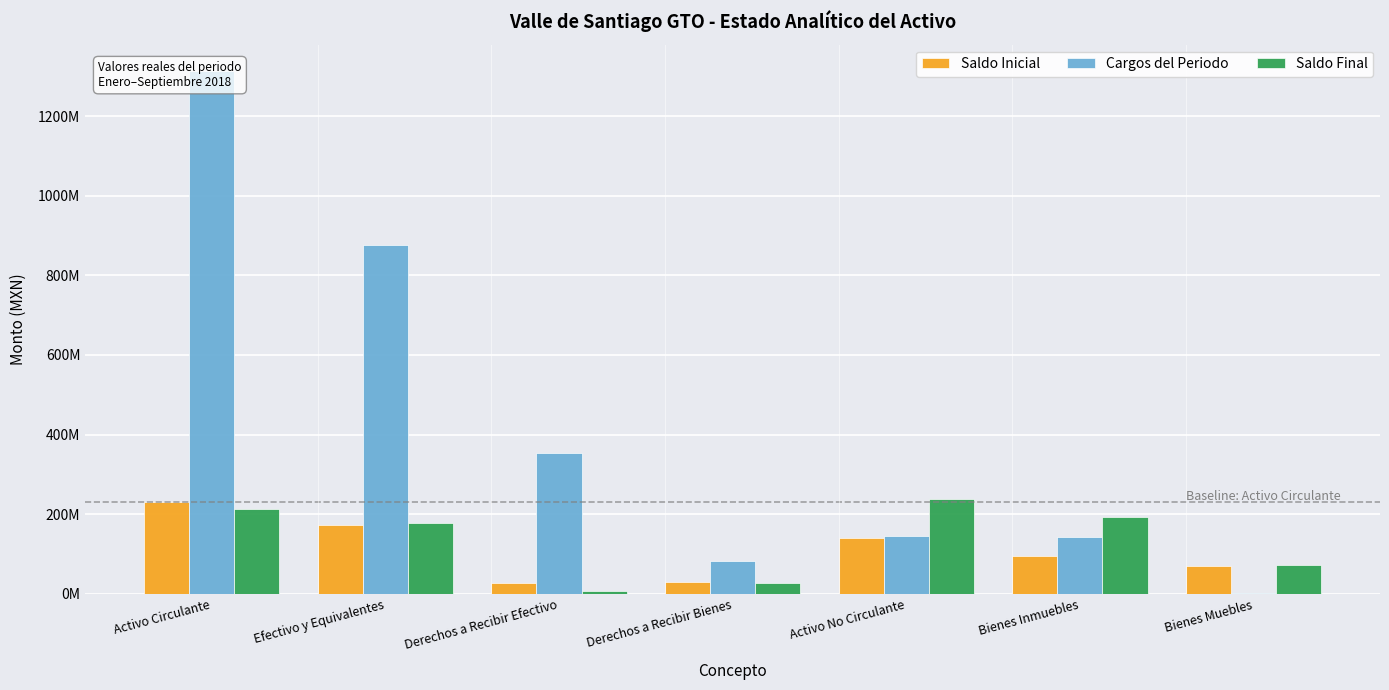

What is the spread (max minus min) of values at Bienes Inmuebles?

98442163.5